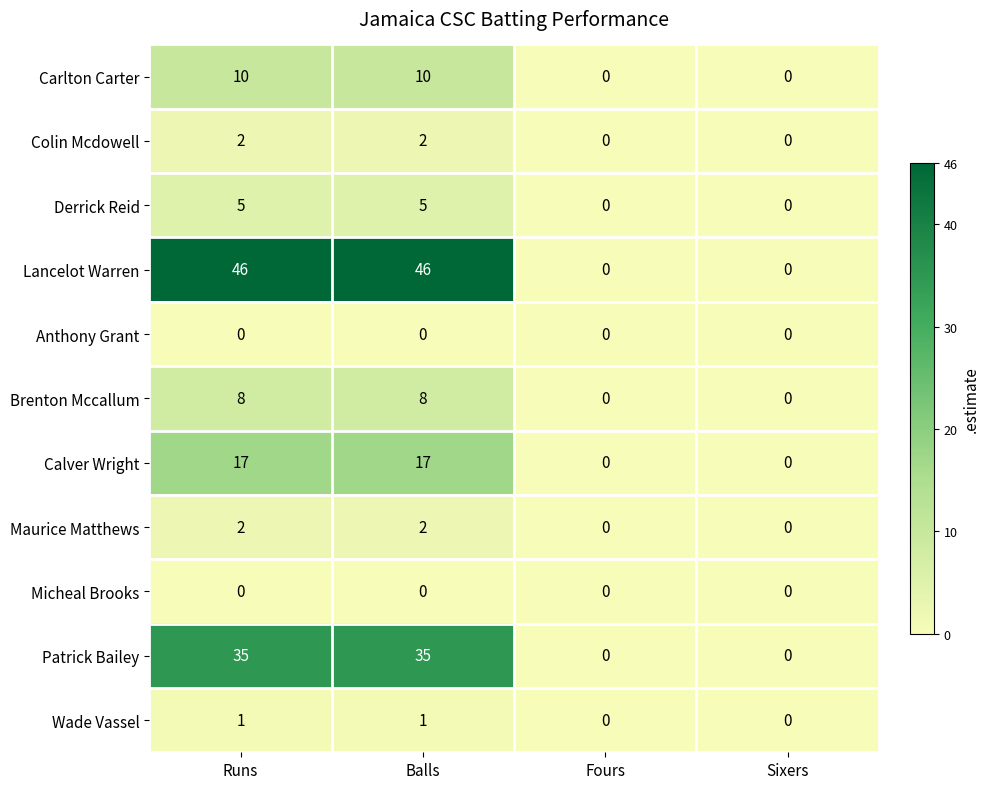

What is the maximum value shown in the chart?

46